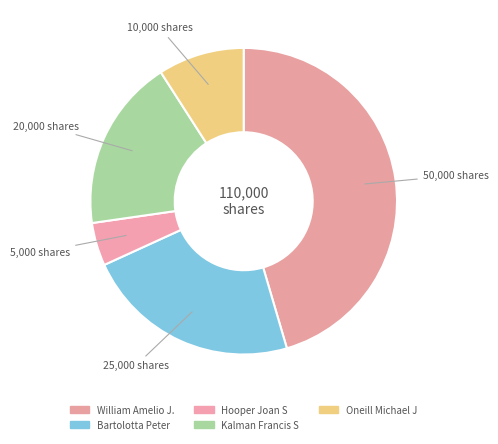

Which slice is the smallest?

Hooper Joan S